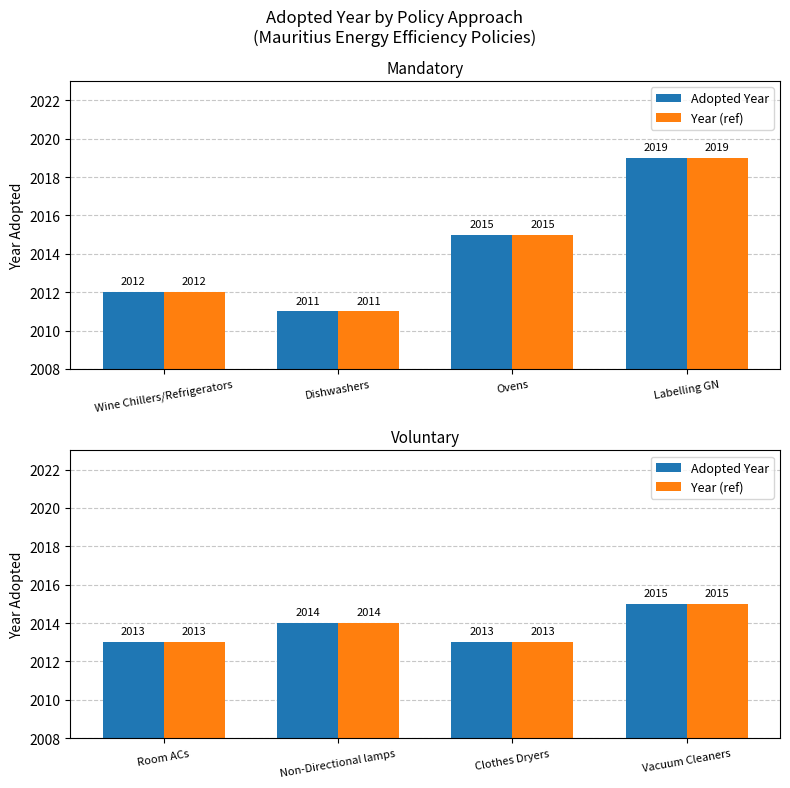

What is the label of the 3rd bar from the right?

Non-Directional lamps